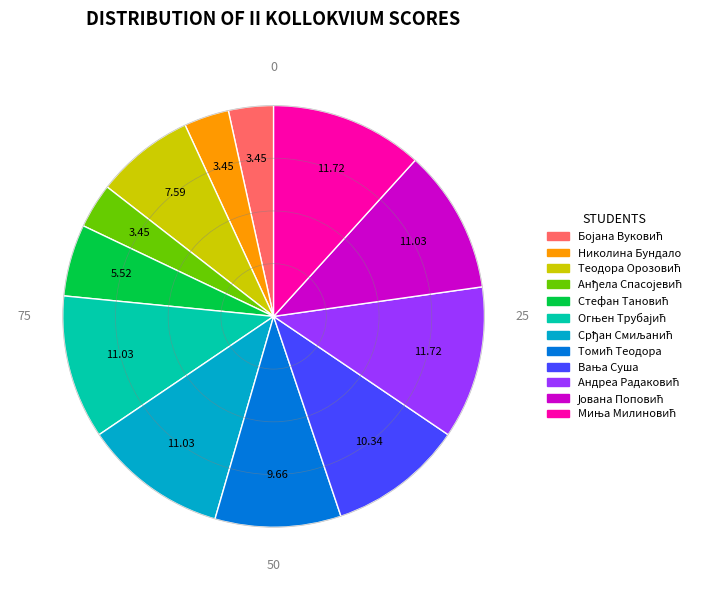

Is there any slice that represents more than half of the pie?

No